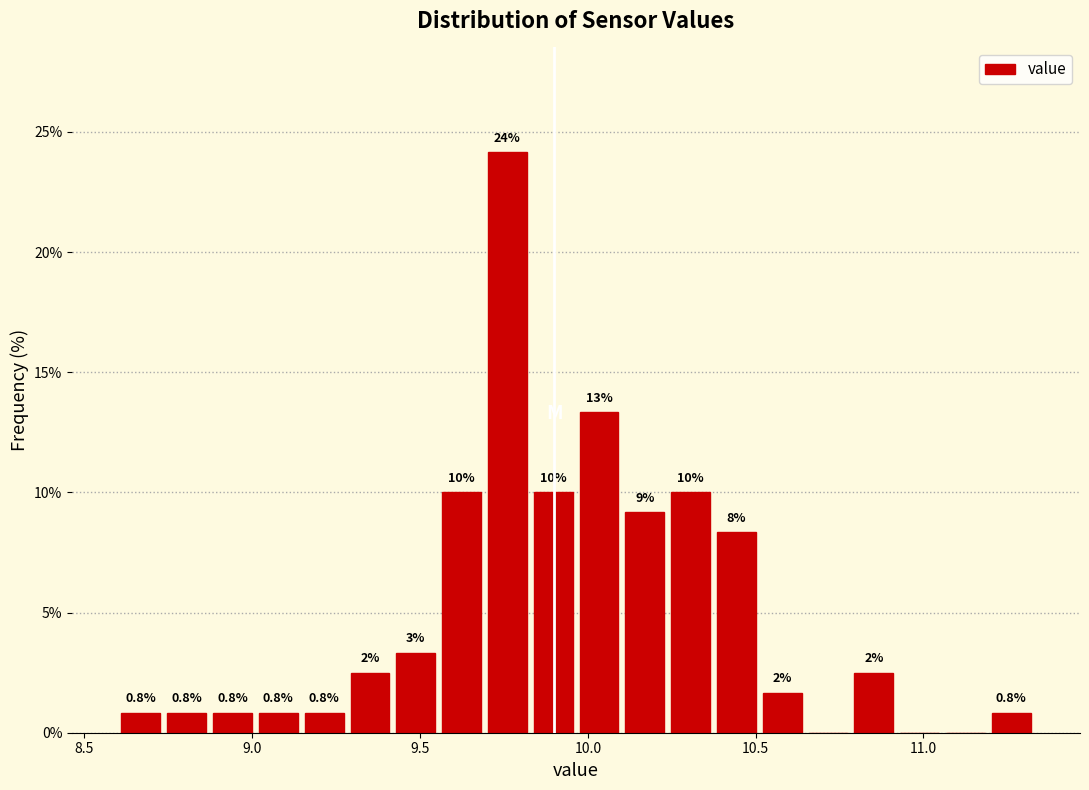

Around what value on the x-axis is the tallest bar? Give the approximate position of its centre, as read against the axis.

9.75